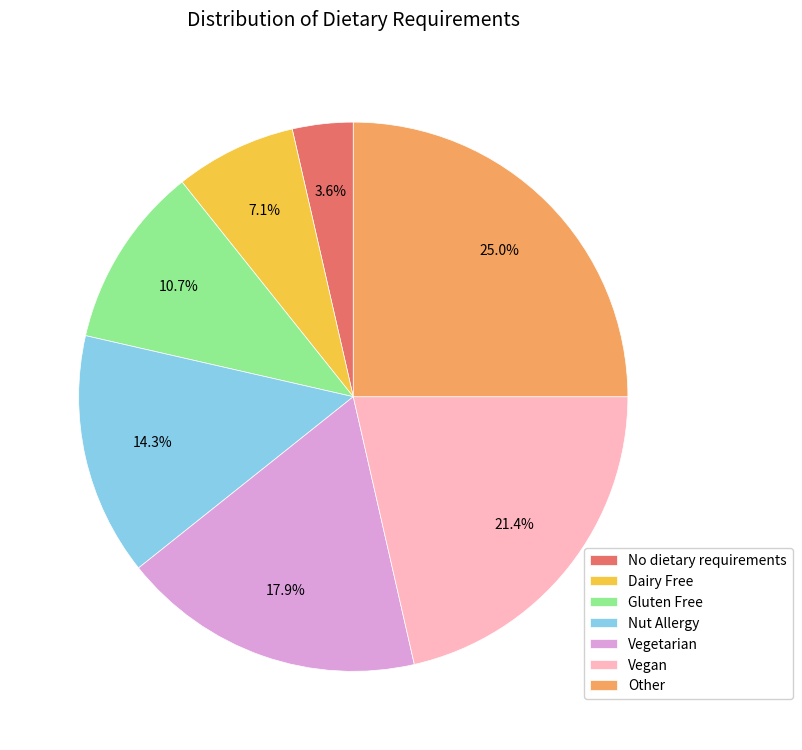

Rank the categories by value from highest to lowest.

Other, Vegan, Vegetarian, Nut Allergy, Gluten Free, Dairy Free, No dietary requirements